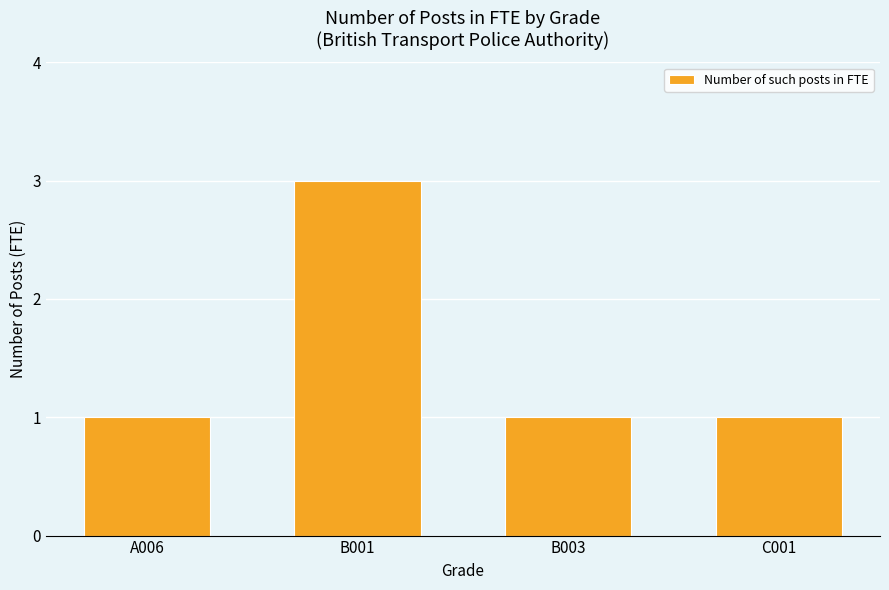

What is the label of the 1st bar from the right?

C001